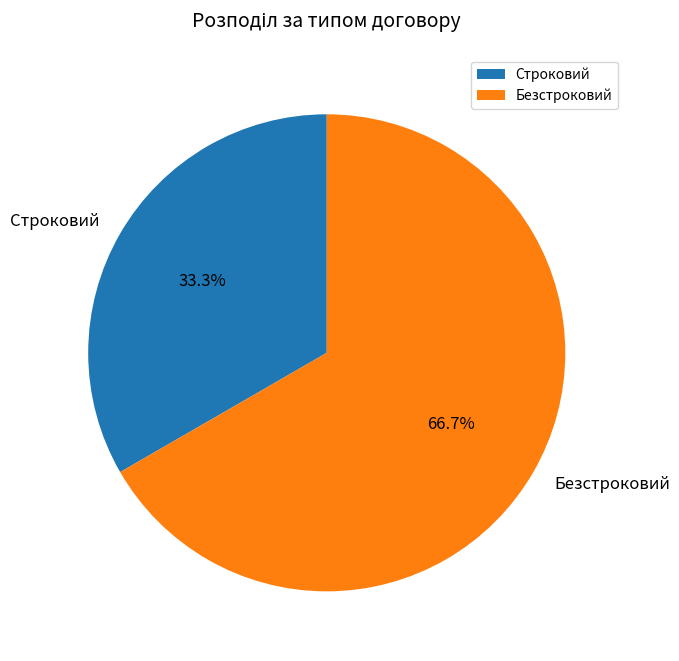

How many slices are in this pie chart?

2